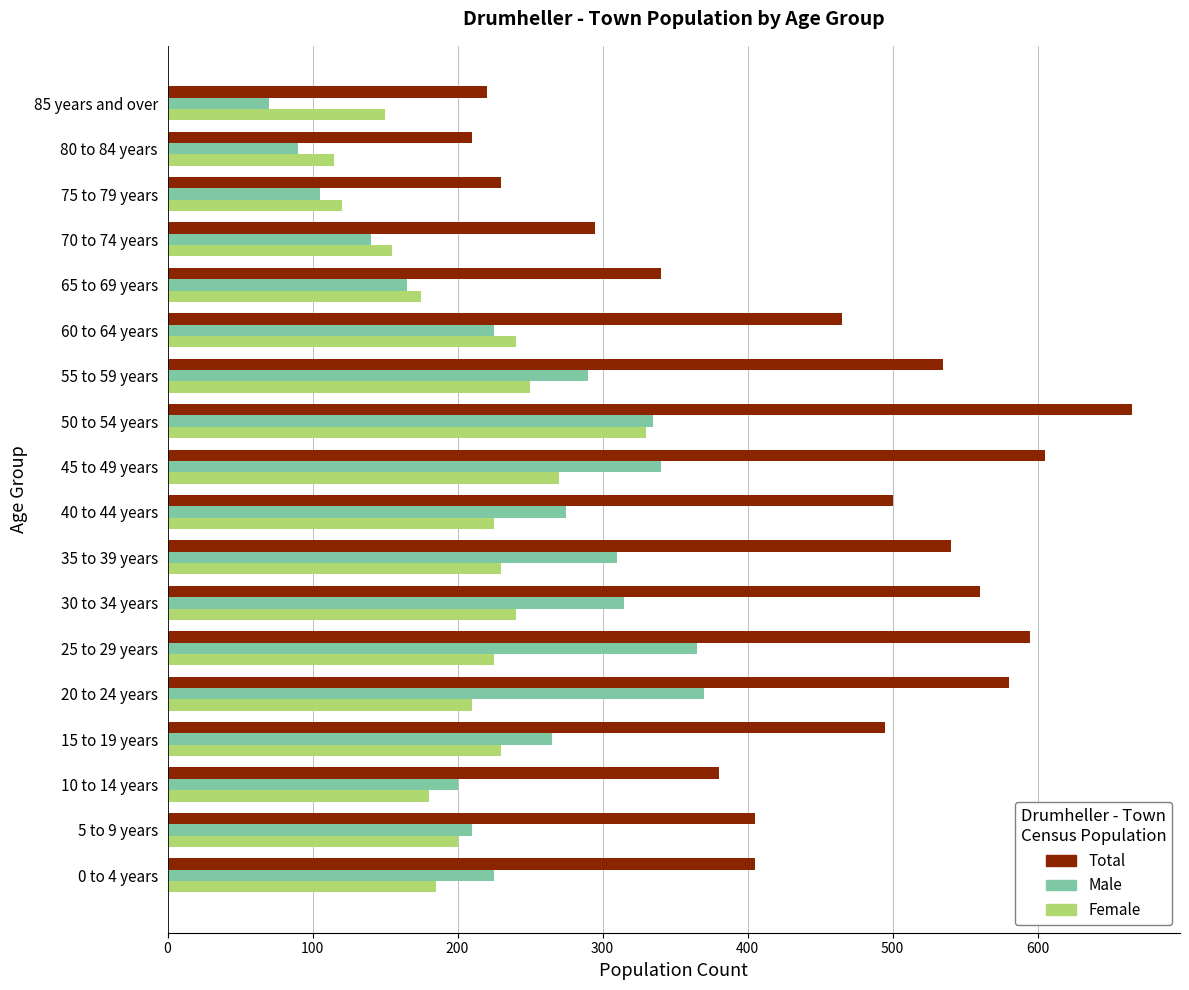

What is the difference between the highest and lowest values at 0 to 4 years?

220